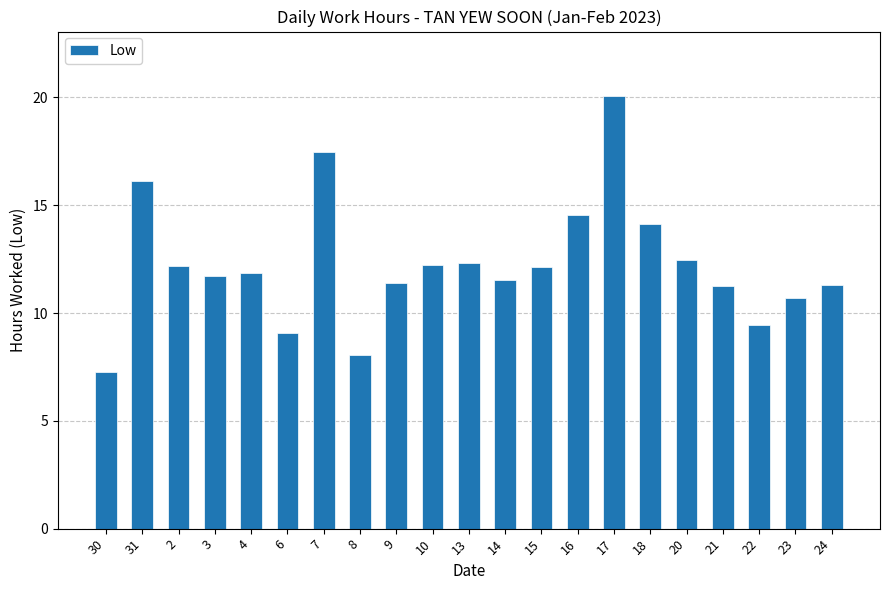

Is it true that the value at 14 is 11.5?

True